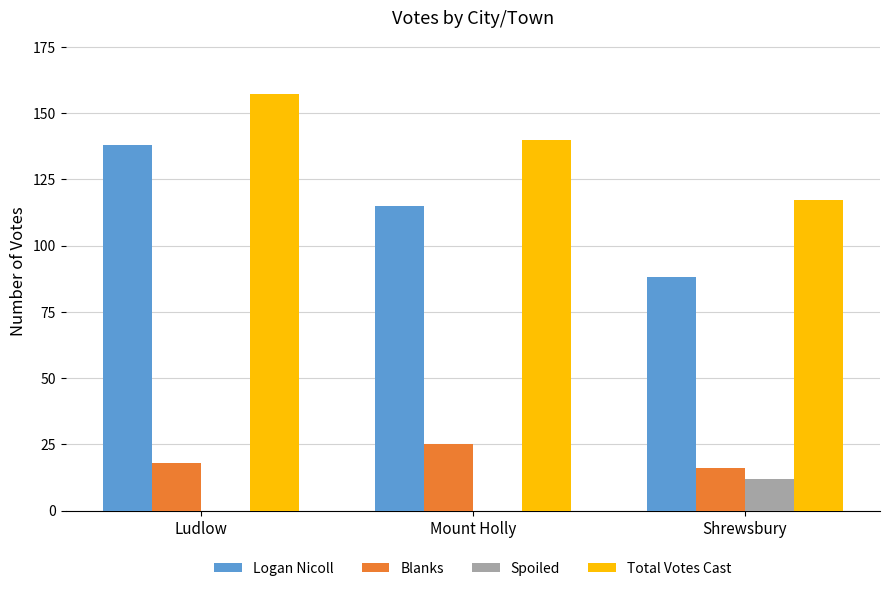

Where is Logan Nicoll nearest to the value 113?

Mount Holly